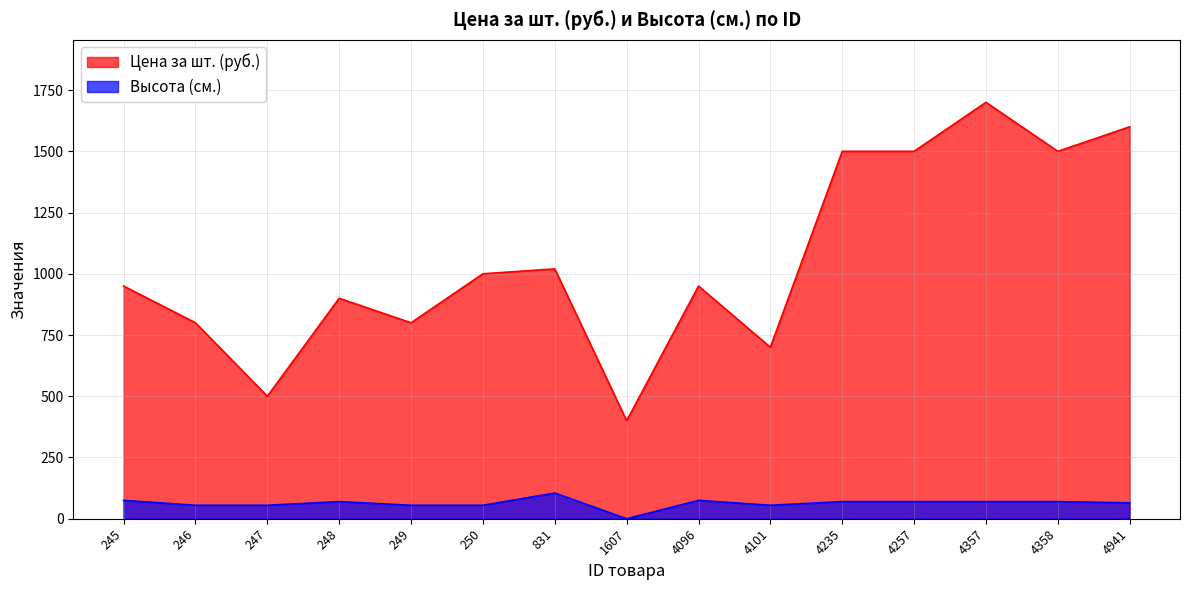

Does the chart display data point markers on the line(s)?

No